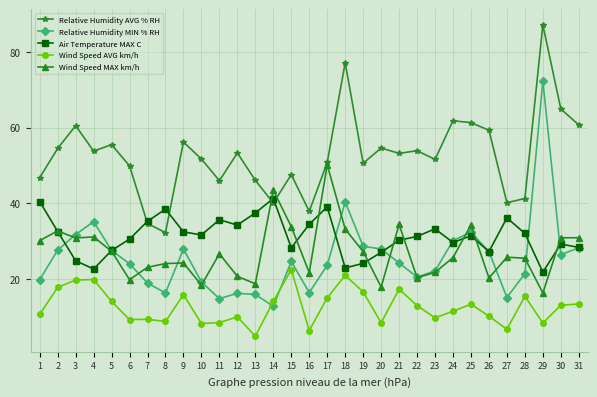

What is the greatest value displayed?

87.1